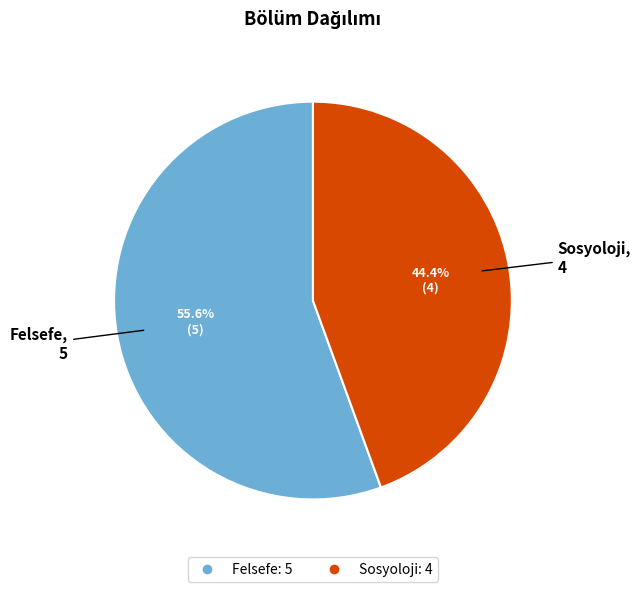

How much of the chart is everything except Sosyoloji?

55.6%